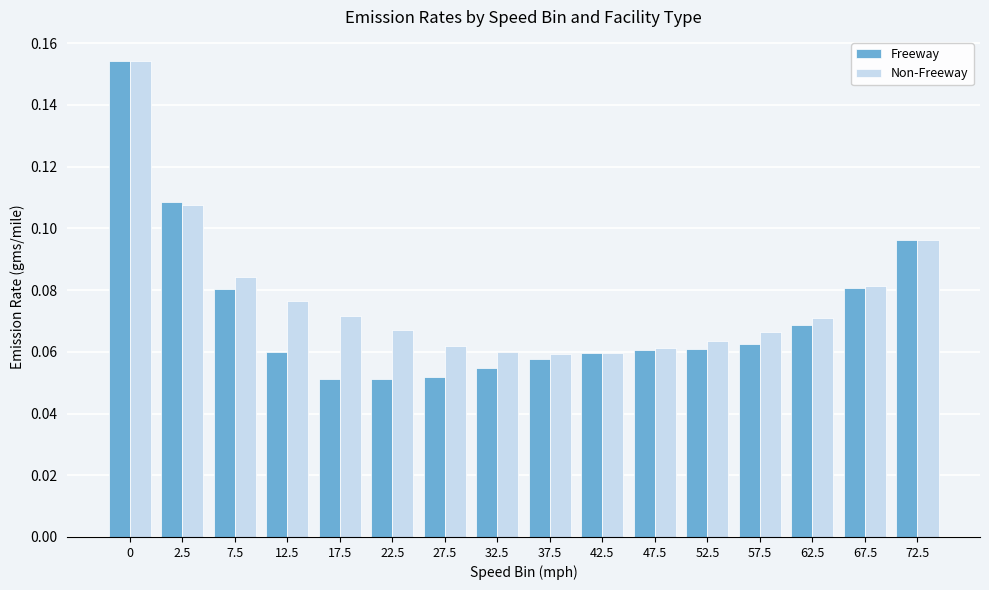

Is the value of Non-Freeway at 0 greater than the value of Freeway at 32.5?

Yes